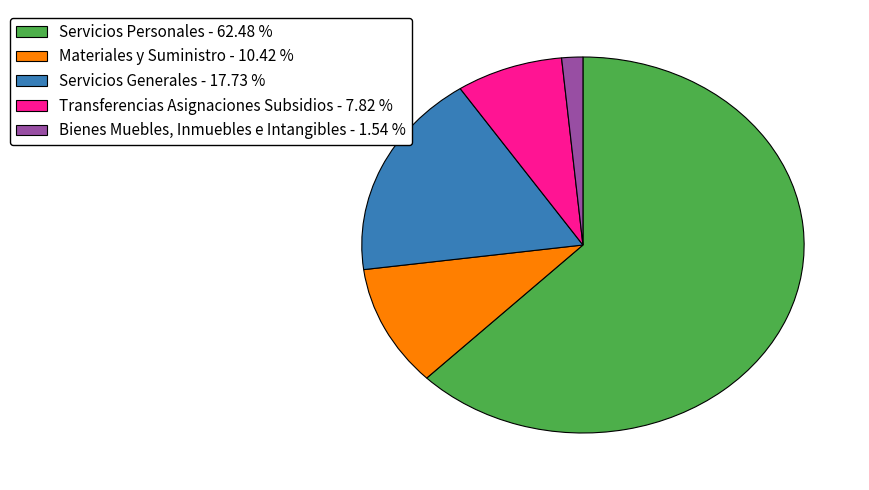

The Transferencias Asignaciones Subsidios slice represents 19% of the pie. True or false?

False